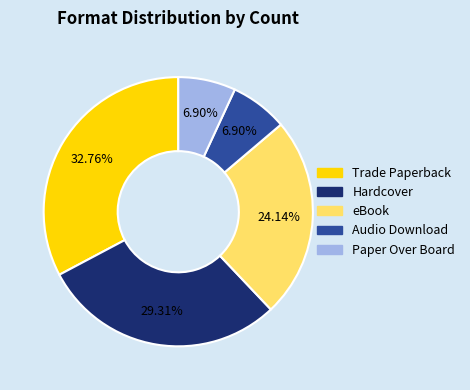

How many segments does this pie chart have?

5